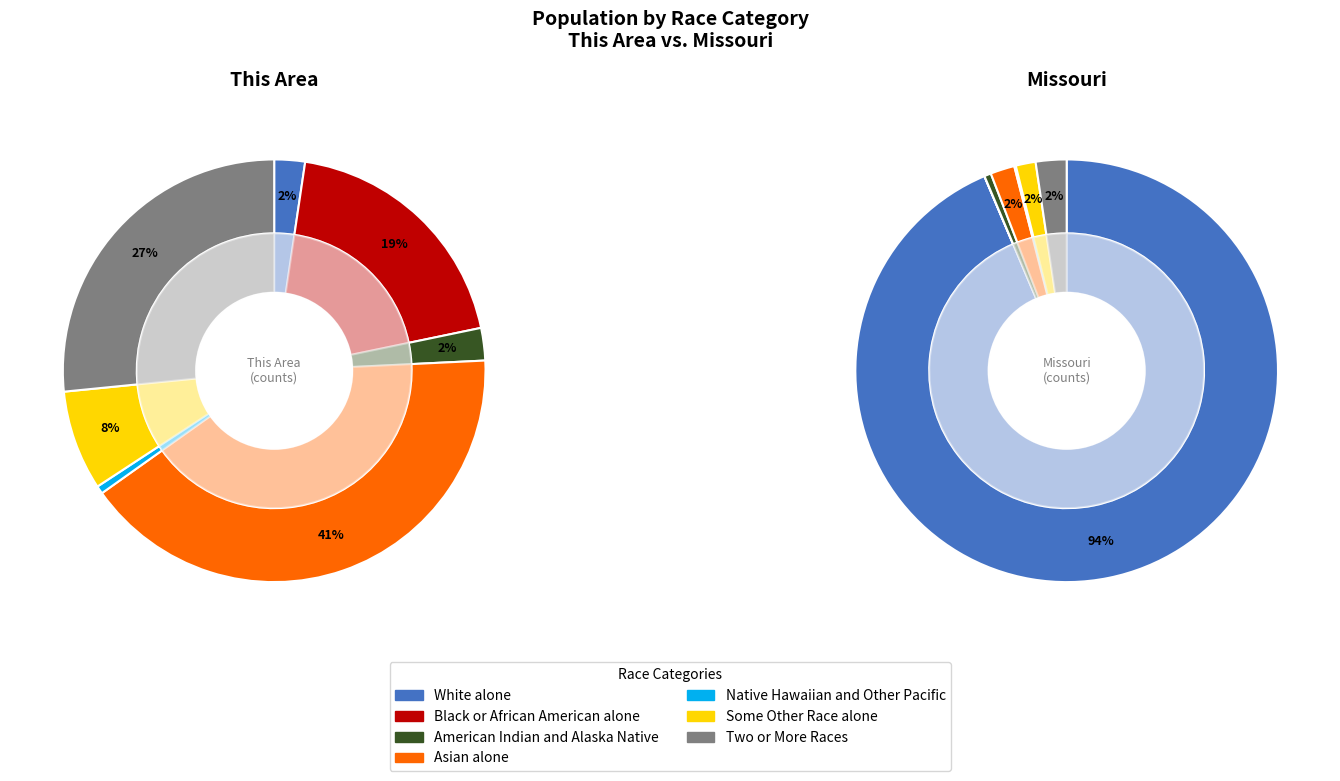

True or false: Two or More Races accounts for 34% of the total.

False